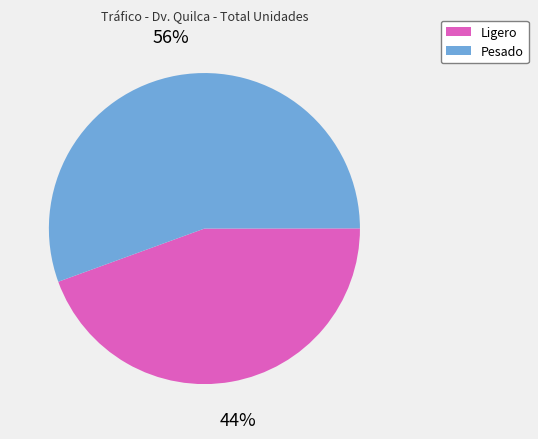

Is the sum of Ligero and Pesado greater than half?

Yes